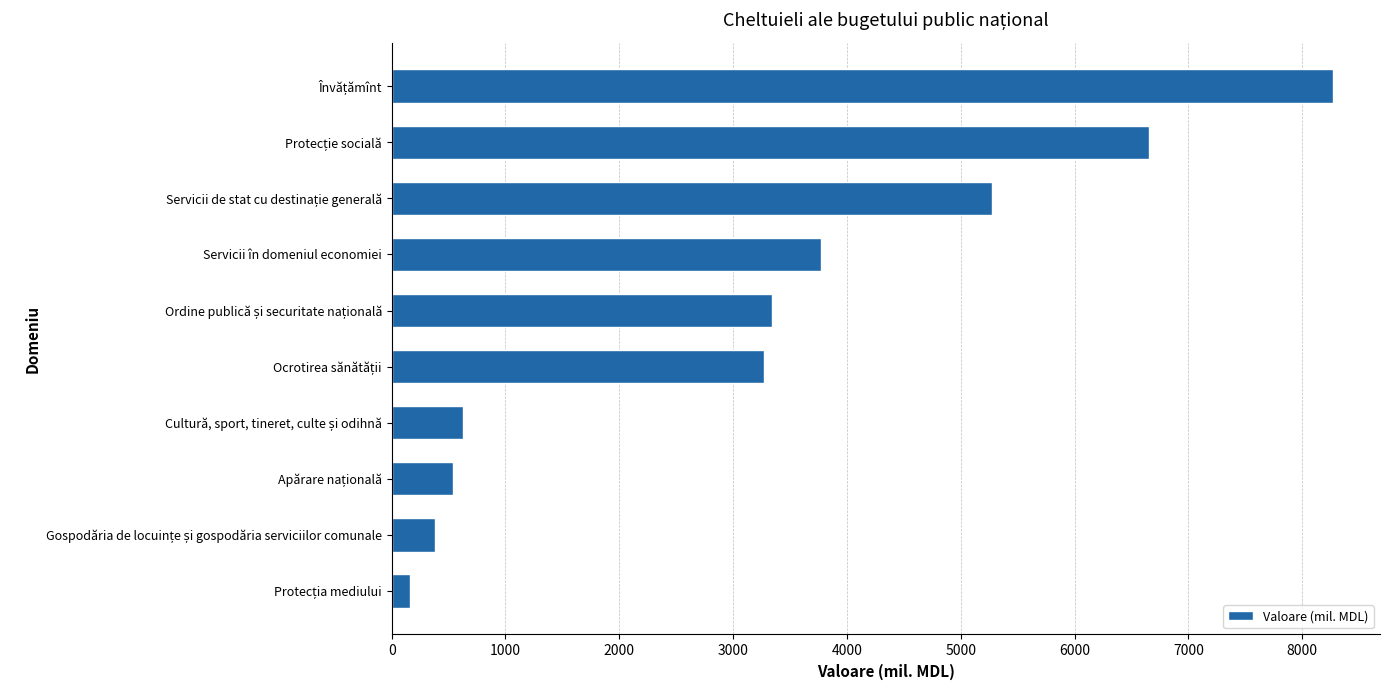

Does the chart contain any negative values?

No